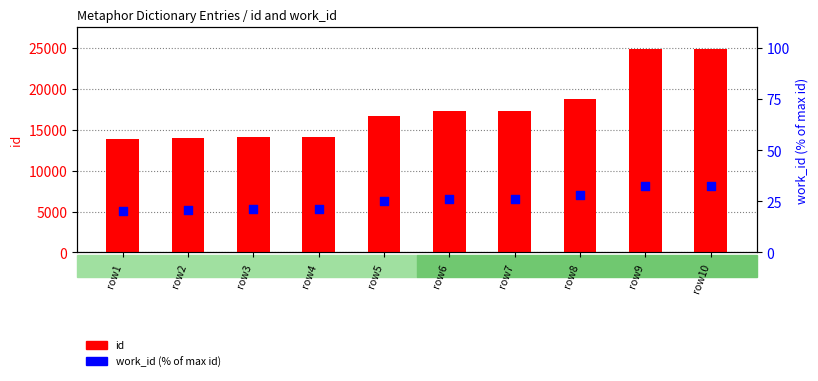

At which category is the sum across all series the highest?

row10